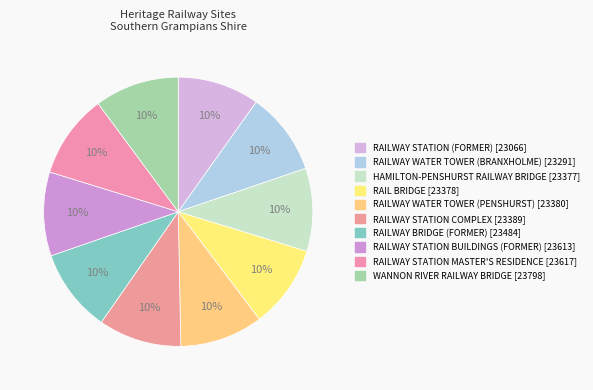

Rank the categories by value from lowest to highest.

RAILWAY STATION (FORMER), RAILWAY WATER TOWER (BRANXHOLME), HAMILTON-PENSHURST RAILWAY BRIDGE, RAIL BRIDGE, RAILWAY WATER TOWER (PENSHURST), RAILWAY STATION COMPLEX, RAILWAY BRIDGE (FORMER), RAILWAY STATION BUILDINGS (FORMER), RAILWAY STATION MASTER'S RESIDENCE, WANNON RIVER RAILWAY BRIDGE